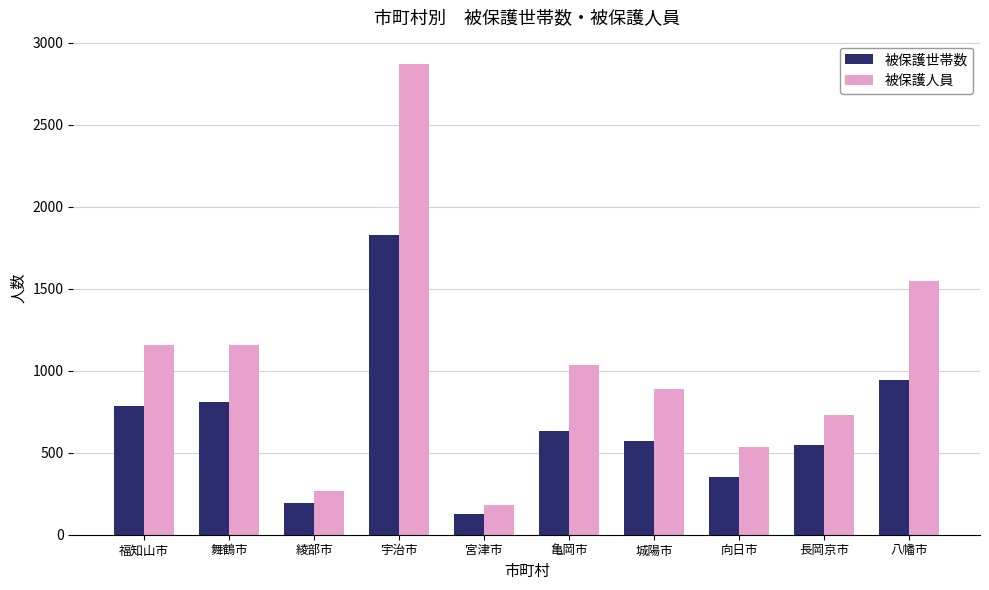

How many data points in 被保護世帯数 are less than 635?

5